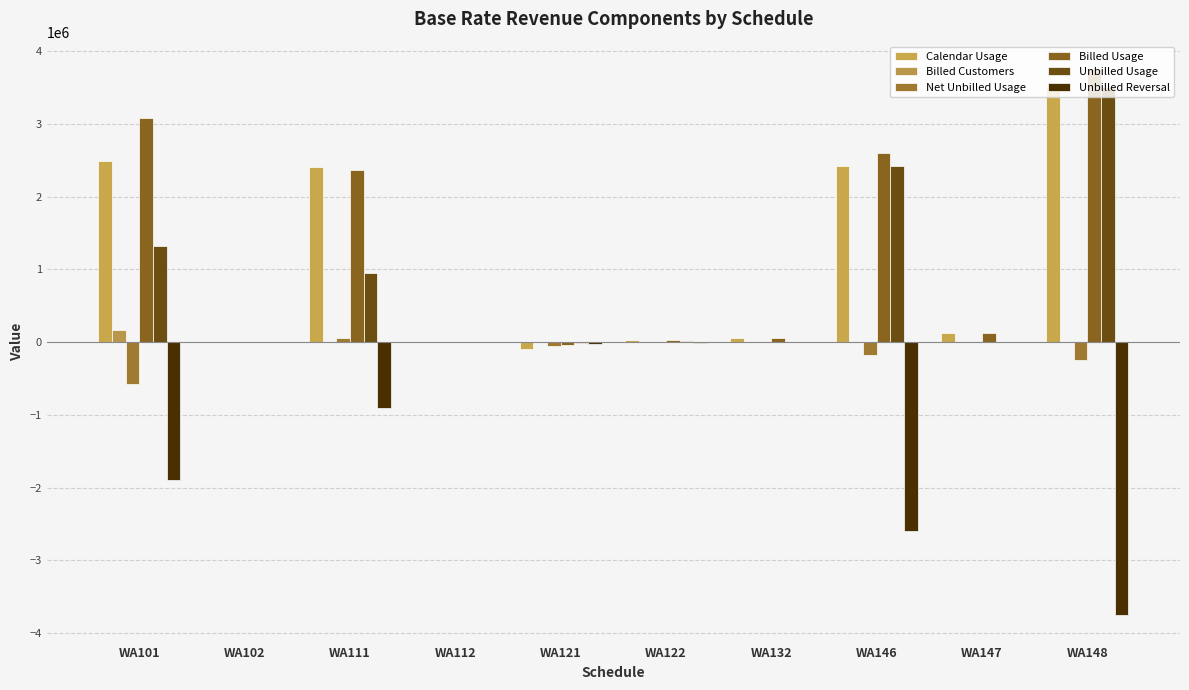

Reading right to left, what are all the values shown in this chart?

Calendar Usage: WA148=3510549.0	WA147=121440.0	WA146=2420689.0	WA132=52474.2	WA122=25729.7	WA121=-90737.8	WA112=5783.2	WA111=2410231.4	WA102=2253.4	WA101=2497712.5
Billed Customers: WA148=5.0	WA147=1.0	WA146=39.0	WA132=2.0	WA122=1.0	WA121=-7.0	WA112=1.0	WA111=3094.0	WA102=162.0	WA101=164425.0
Net Unbilled Usage: WA148=-245786.0	WA147=0.0	WA146=-178791.0	WA132=0.0	WA122=-412.0	WA121=-49125.0	WA112=-143.0	WA111=49999.0	WA102=-791.0	WA101=-579823.0
Billed Usage: WA148=3756335.0	WA147=121440.0	WA146=2599480.0	WA132=52474.2	WA122=26141.7	WA121=-41612.8	WA112=5926.2	WA111=2360232.4	WA102=3044.4	WA101=3077535.5
Unbilled Usage: WA148=3510549.0	WA147=0.0	WA146=2420689.0	WA132=0.0	WA122=11217.0	WA121=-17856.0	WA112=2543.0	WA111=949948.0	WA102=1306.0	WA101=1319825.0
Unbilled Reversal: WA148=-3756335.0	WA147=0.0	WA146=-2599480.0	WA132=0.0	WA122=-11629.0	WA121=-31269.0	WA112=-2686.0	WA111=-899949.0	WA102=-2097.0	WA101=-1899648.0